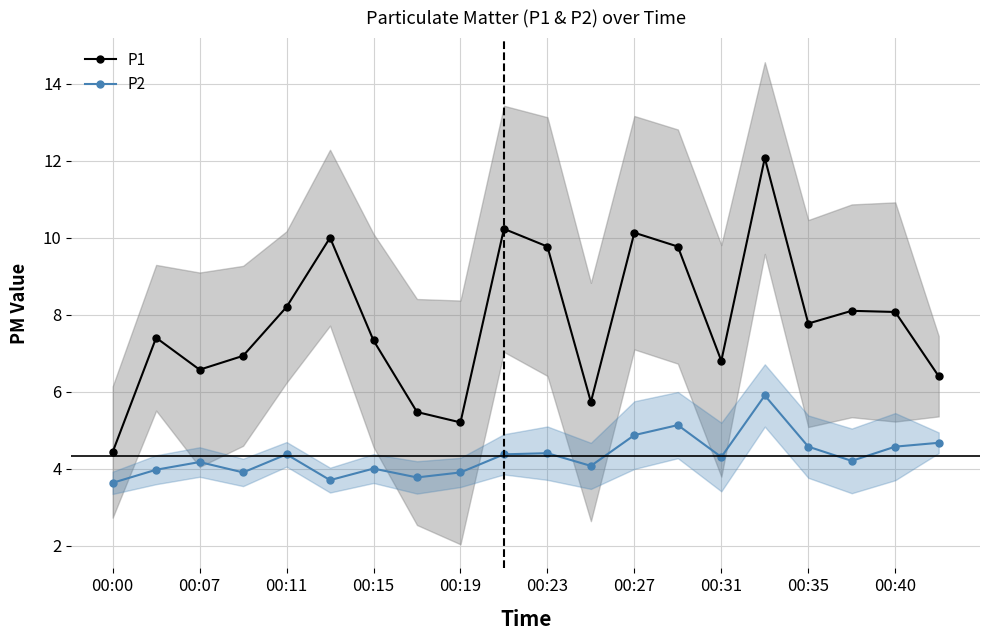

What is the average value of the P2 series?

4.3